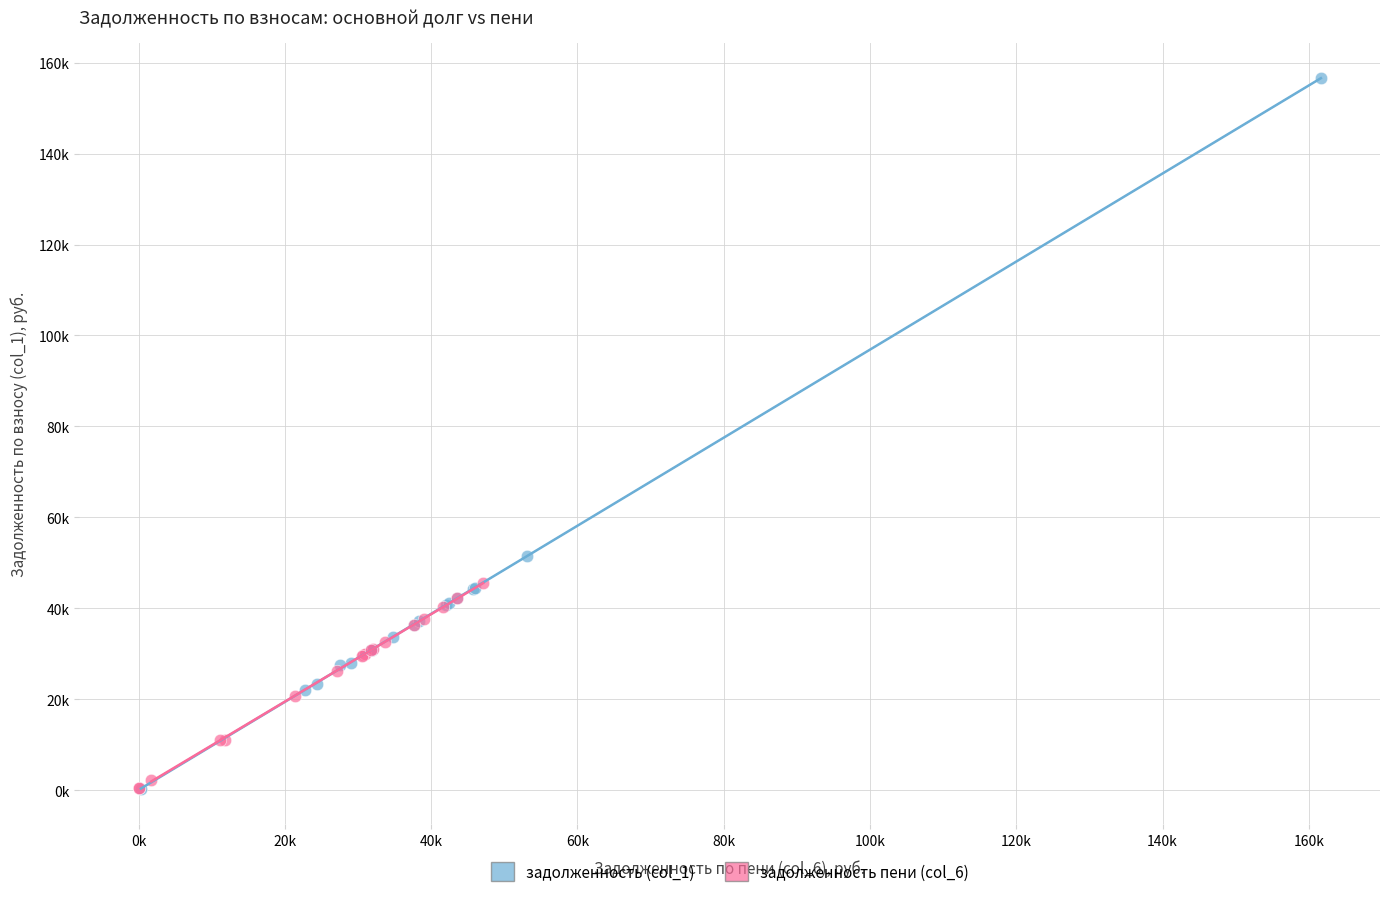

What are all the series names shown in the legend?

задолженность (col_1), задолженность пени (col_6)